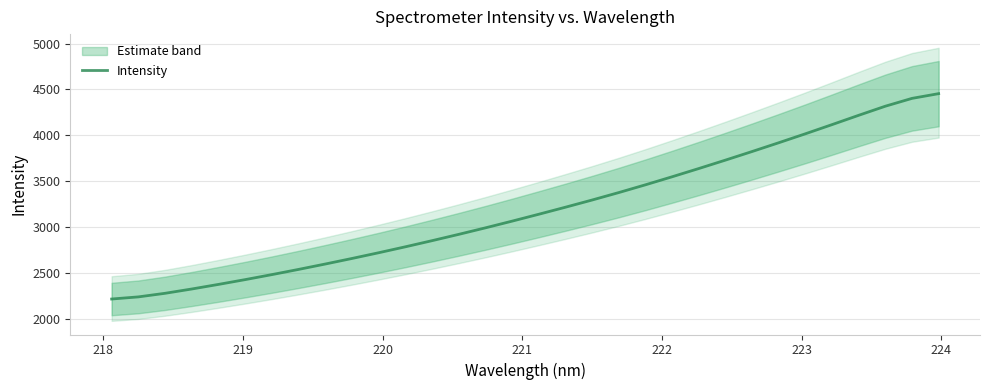

What is the highest value of the Intensity series?

4454.7